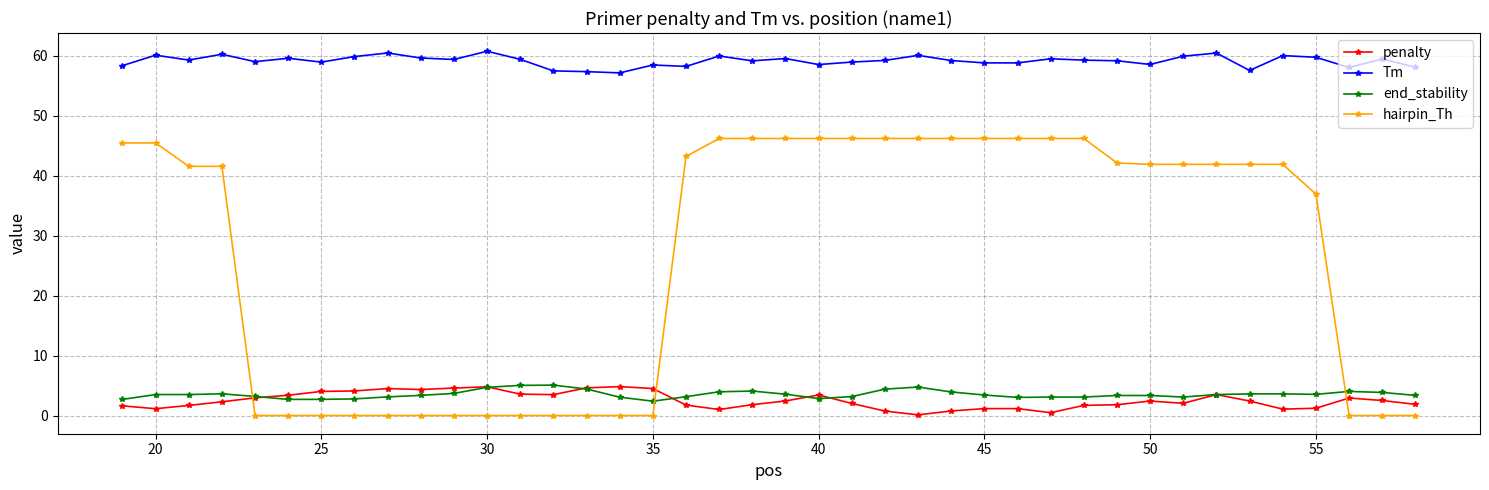

Which series has the largest range (max minus min)?

hairpin_Th